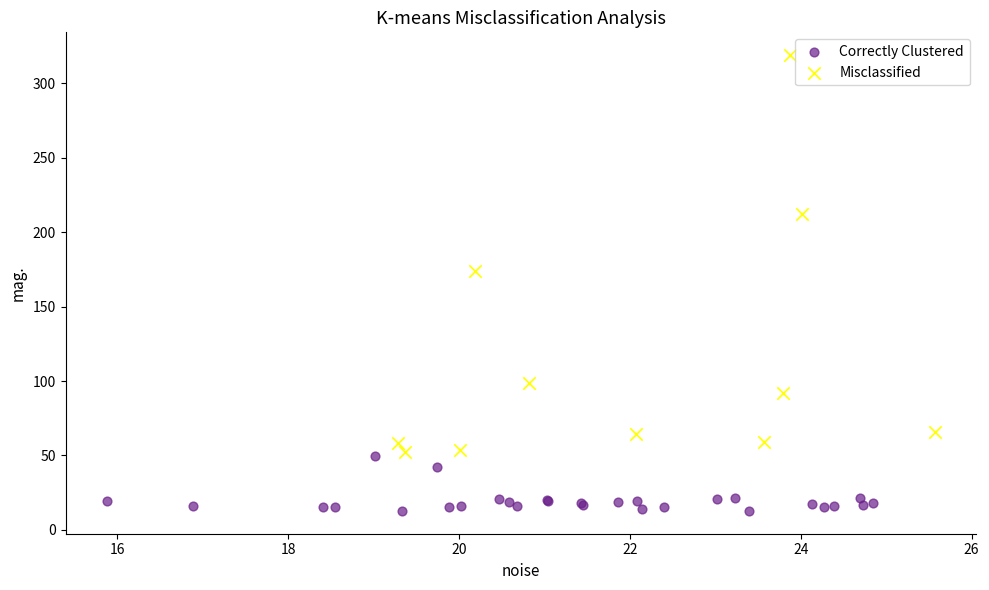

Which series reaches the maximum Y coordinate?

Misclassified